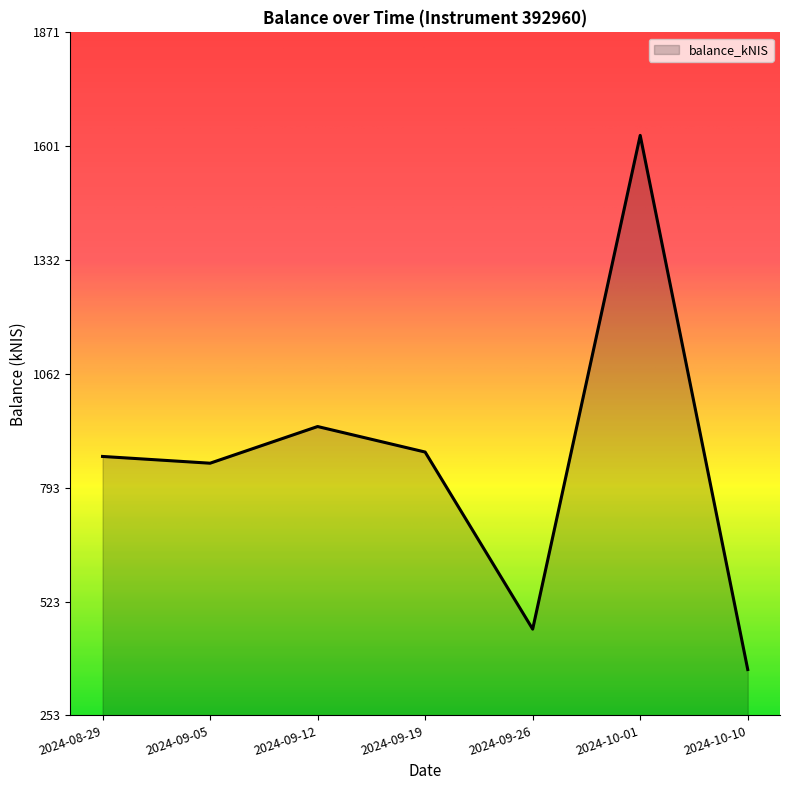

Reading left to right, transcribe all the data shown in this chart.

2024-08-29=866.6	2024-09-05=850.6	2024-09-12=937.5	2024-09-19=877.0	2024-09-26=457.6	2024-10-01=1627.0	2024-10-10=361.9